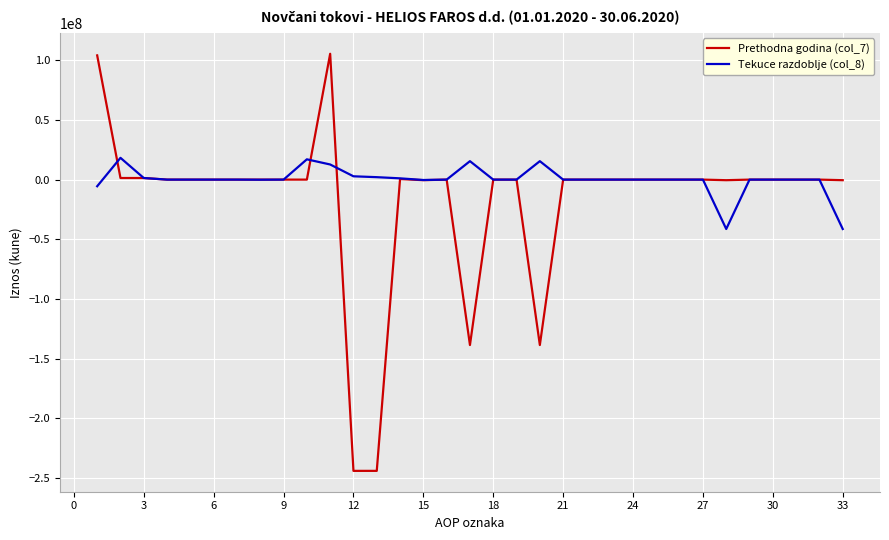

Which series has the largest total across all categories?

Tekuce razdoblje (col_8)